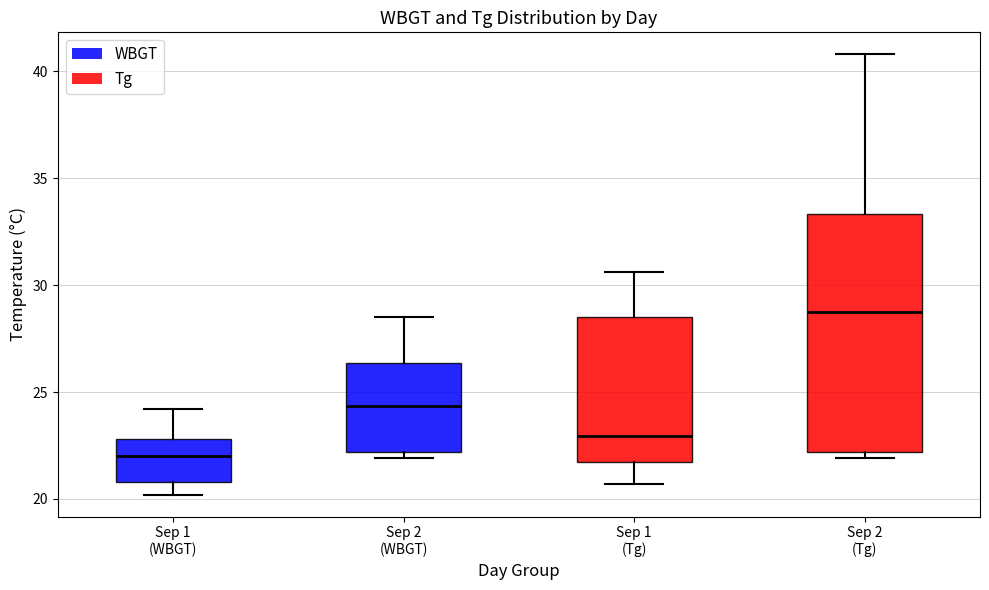

Which box is the tallest, from its lower edge to its upper edge?

Sep 2 (Tg)